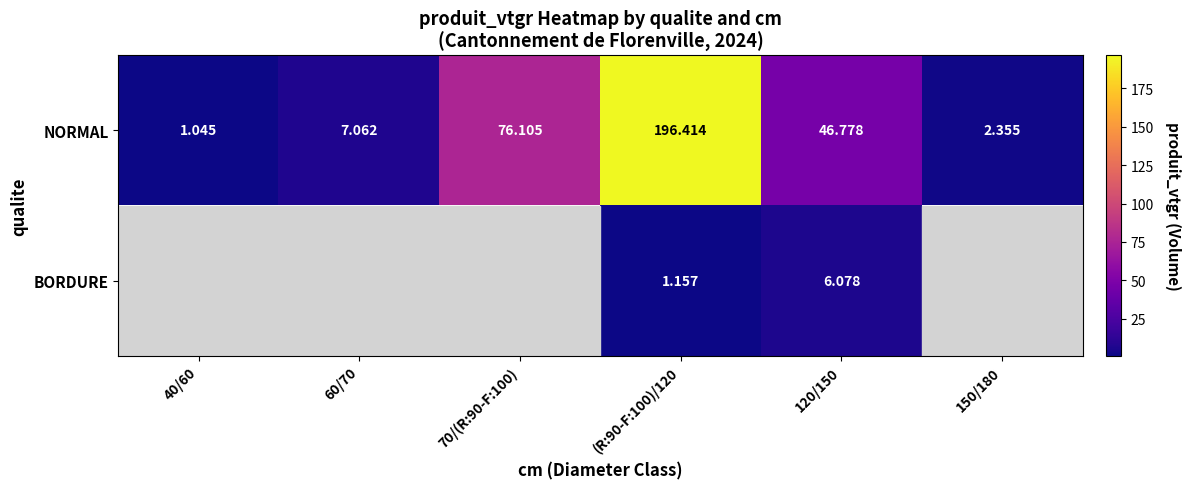

Rank the series at 120/150 from lowest to highest value.

BORDURE, NORMAL